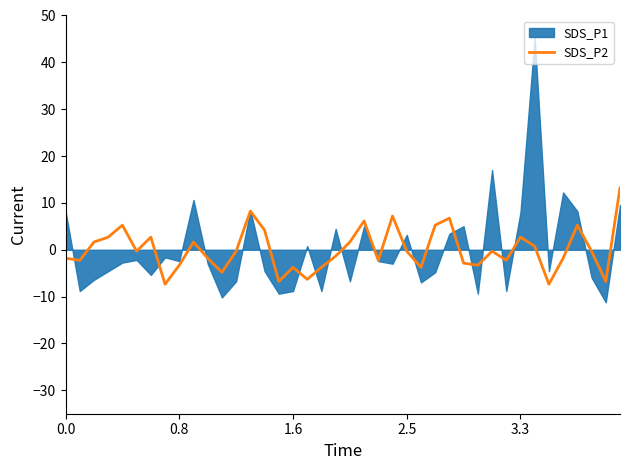

How many points are lower than both their immediate neighbors (excluding endpoints)?

12